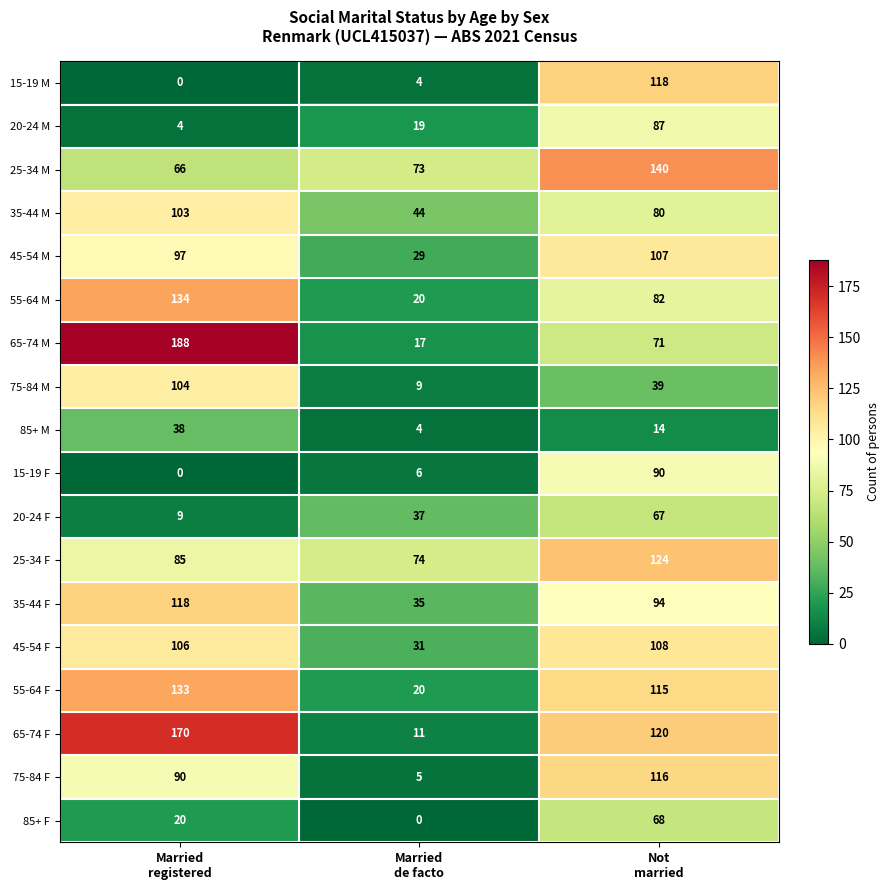

Count the number of data series in this chart.

18